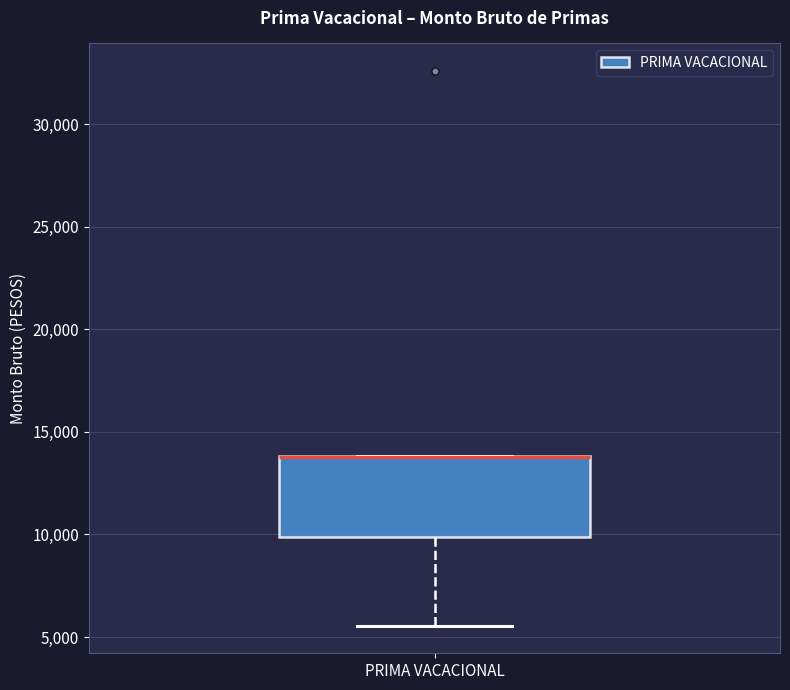

Transcribe this box plot: give where the median line is, the range the box spans, and where the two whiskers end, as read against the y-axis. The values are not printed on the chart, so give them approximately, as read against the axis.

median 14000 (drawn on the box's upper edge), box 10000 to 14000, whiskers 5500 to 14000